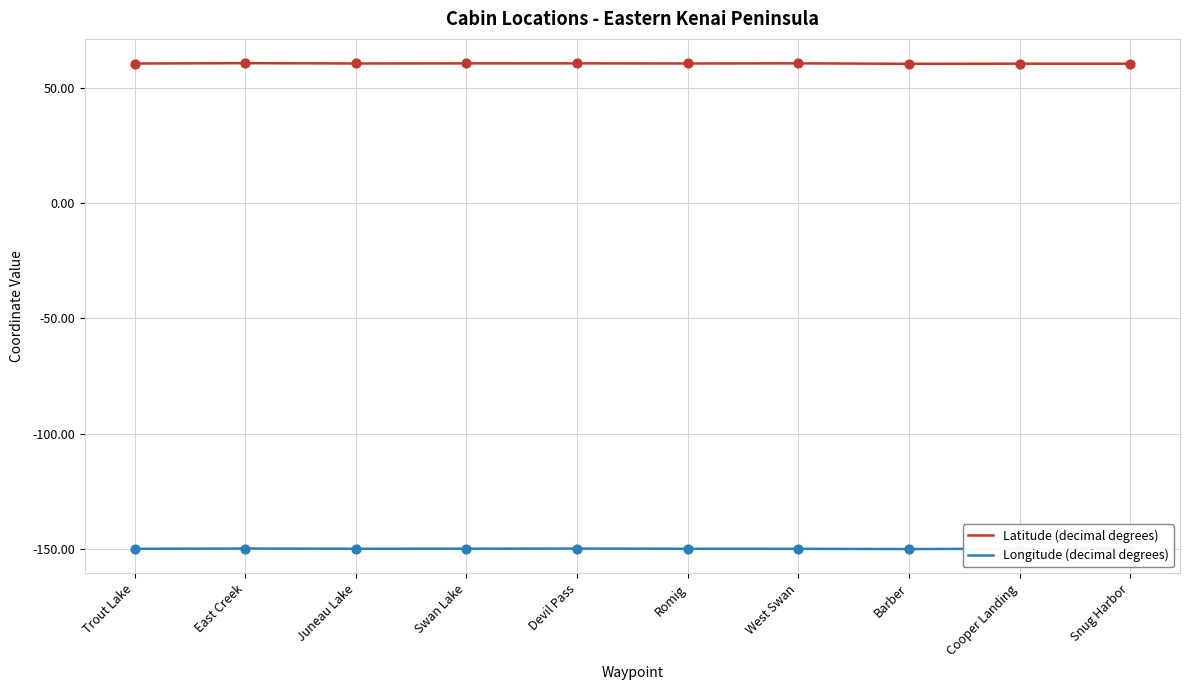

Which series has the largest total across all categories?

Latitude (decimal degrees)